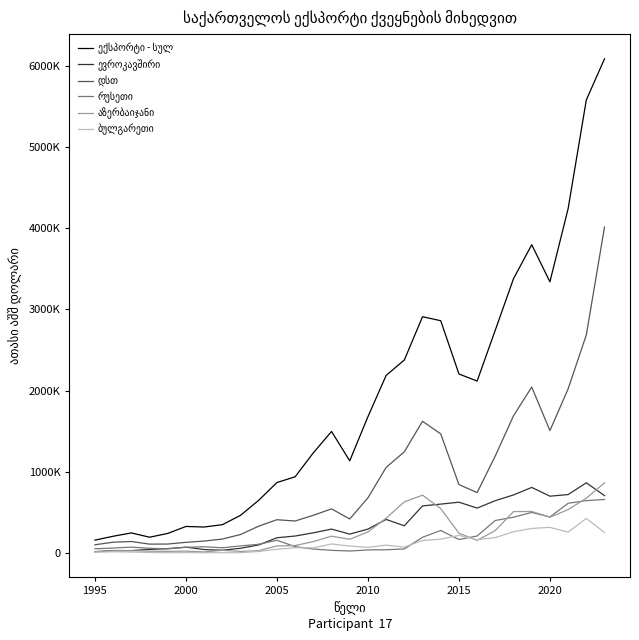

Does the chart display data point markers on the line(s)?

No